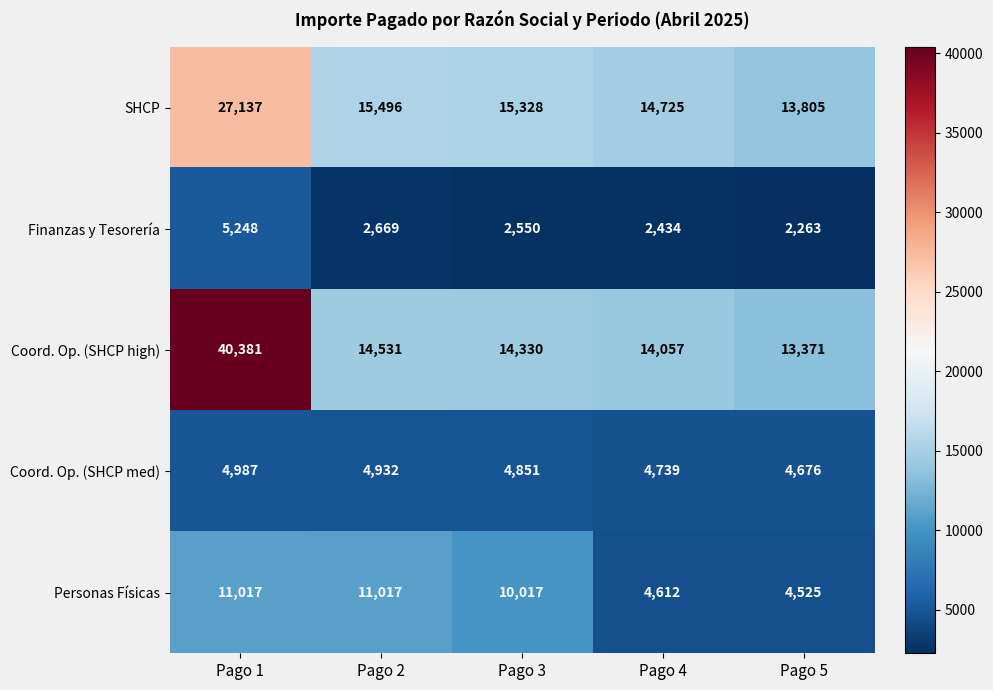

Which label corresponds to the smallest value in the chart?

Pago 5